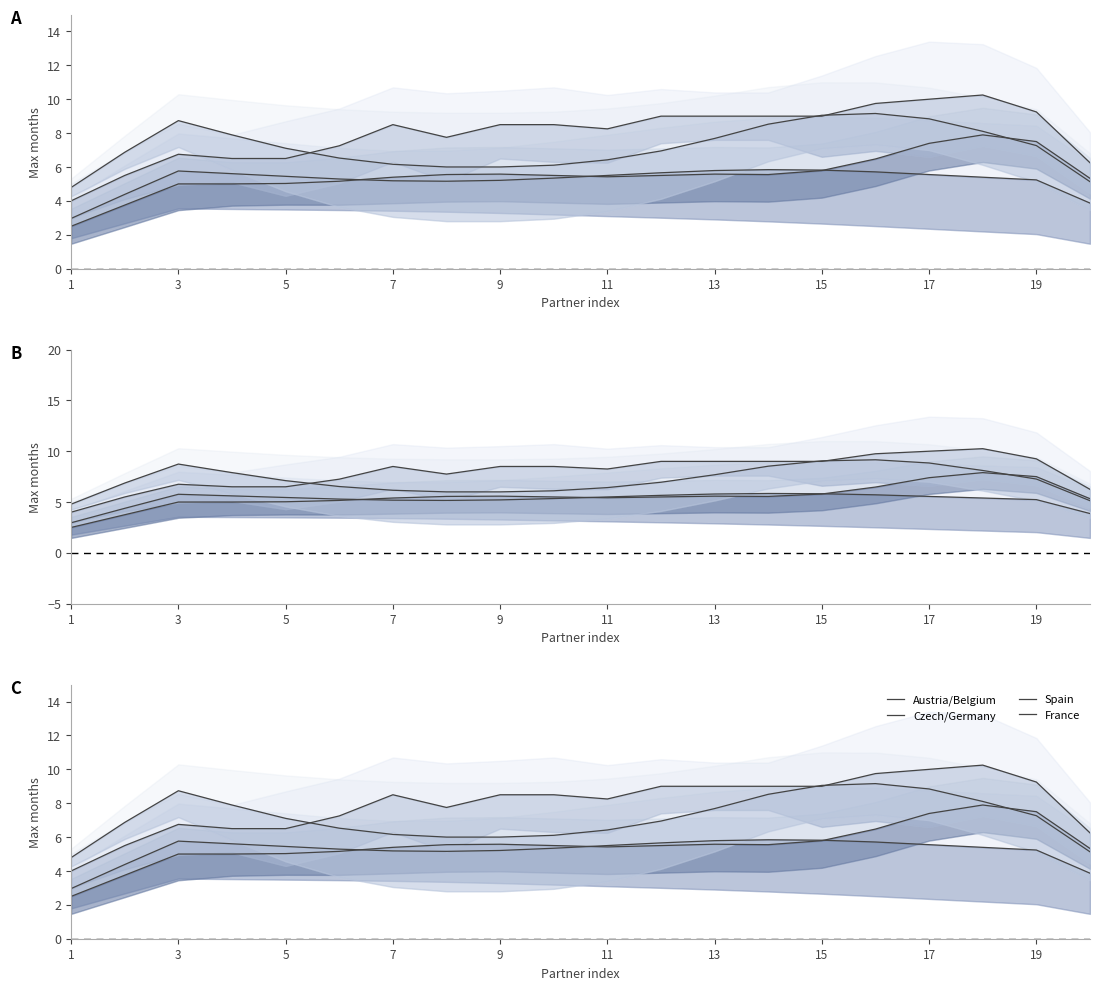

Which category has the highest value across all series?

17